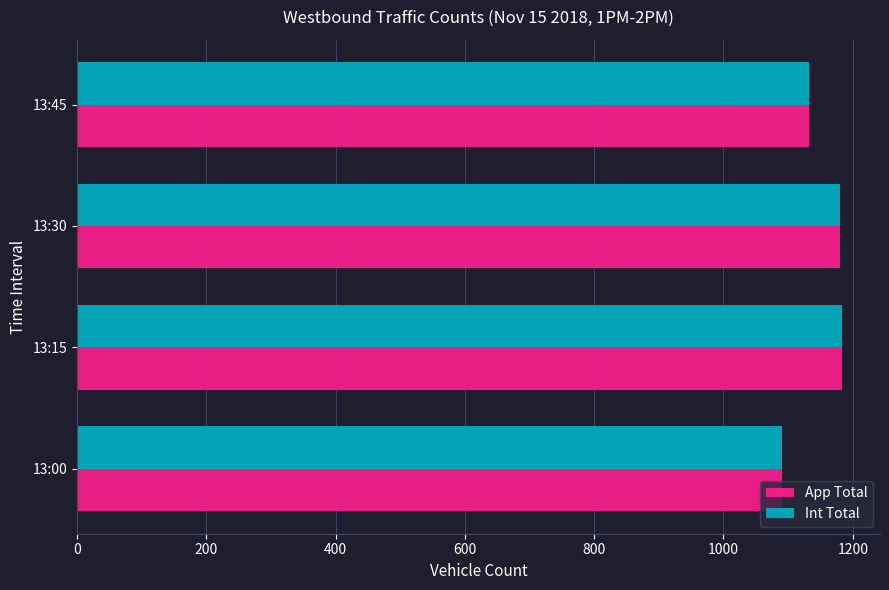

How many data points in App Total are less than 1180?

2